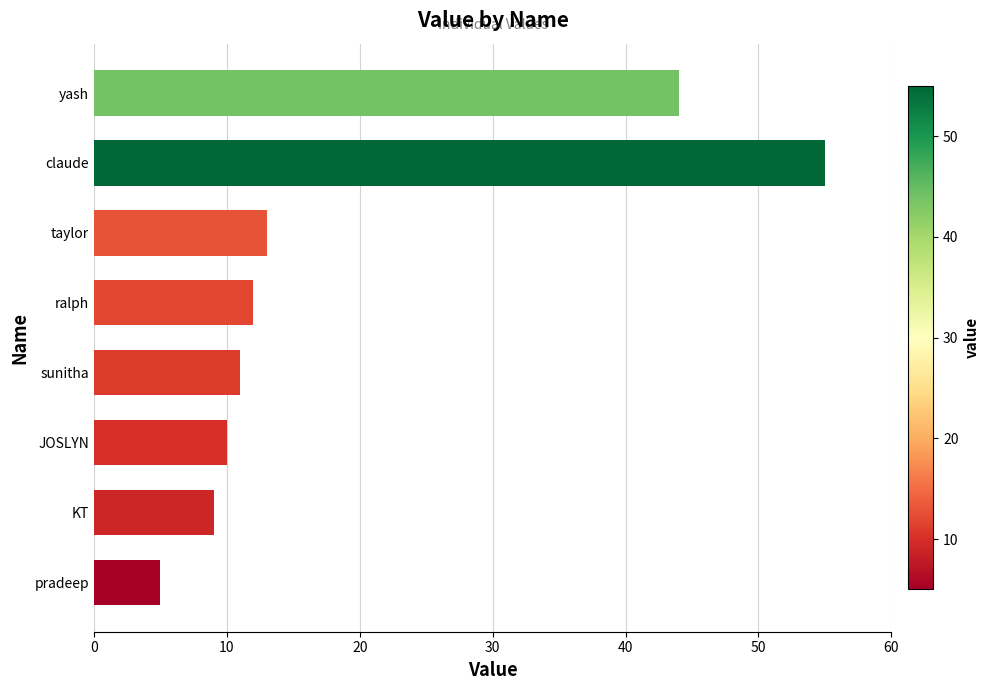

How many values are below 12?

4